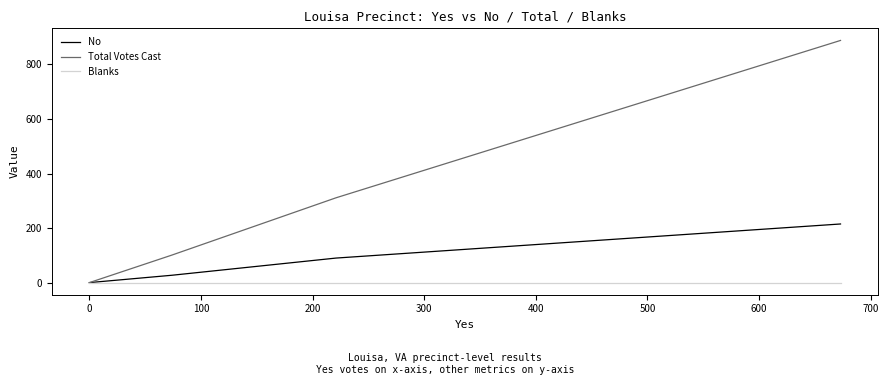

True or false: Blanks has more than 1 interior local peaks.

False